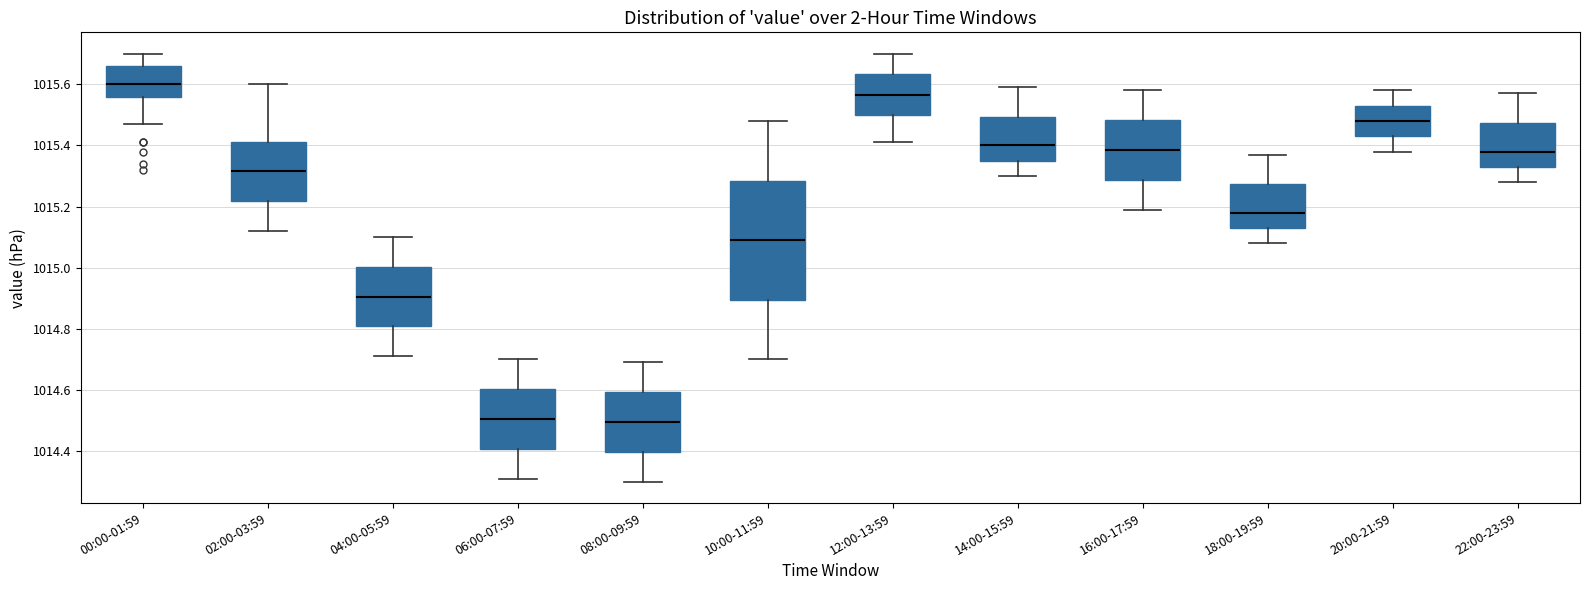

Where does the lower whisker of the box for 08:00-09:59 end on the y-axis? The values are not printed on the chart, so give them approximately, as read against the axis.

1014.30